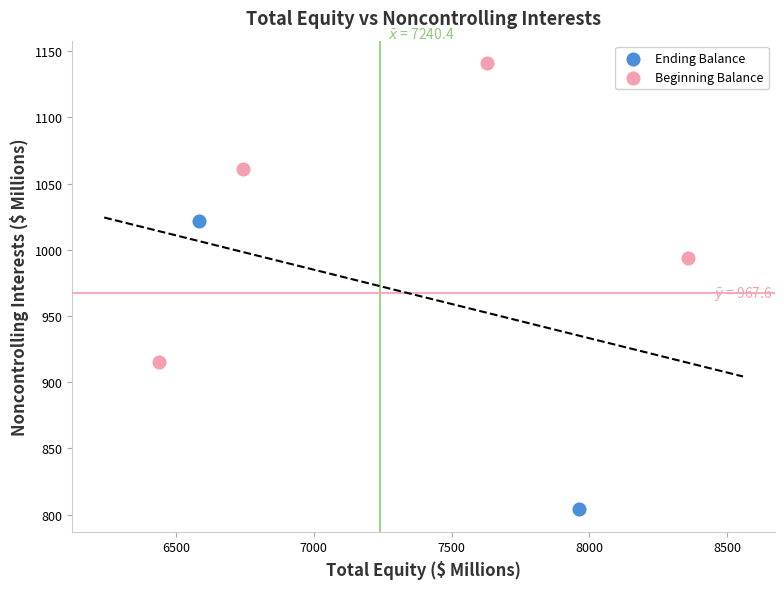

What are all the series names shown in the legend?

Ending Balance, Beginning Balance